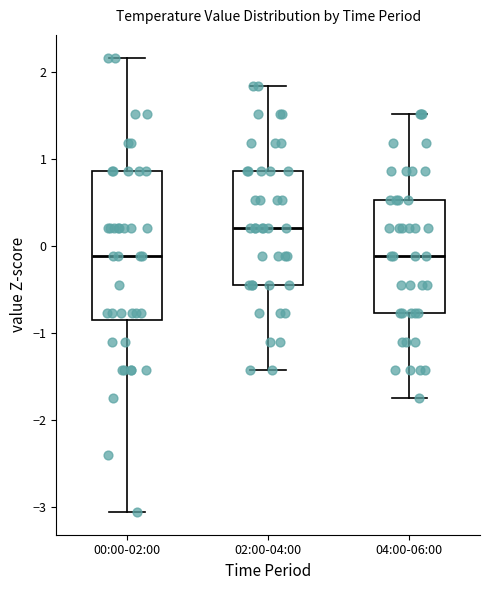

Which box has the highest median line?

02:00-04:00